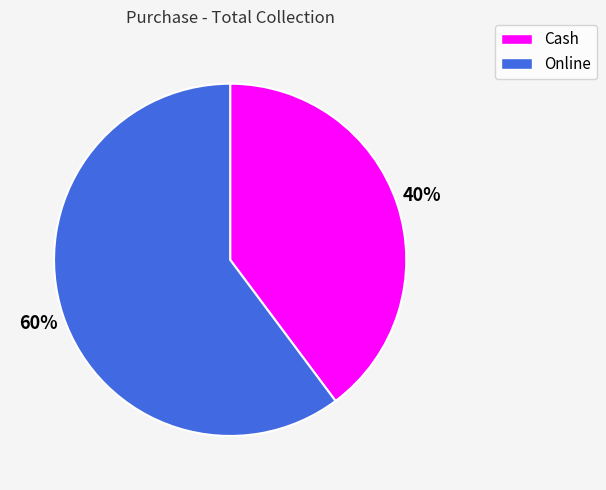

What is the ratio of the value at Online to the value at Cash?

1.5